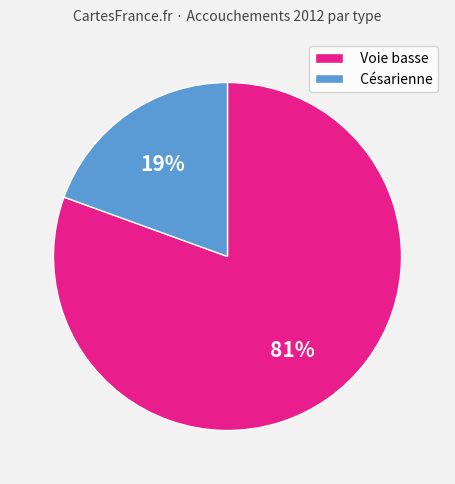

To the nearest percent, what is the average slice percentage?

50%